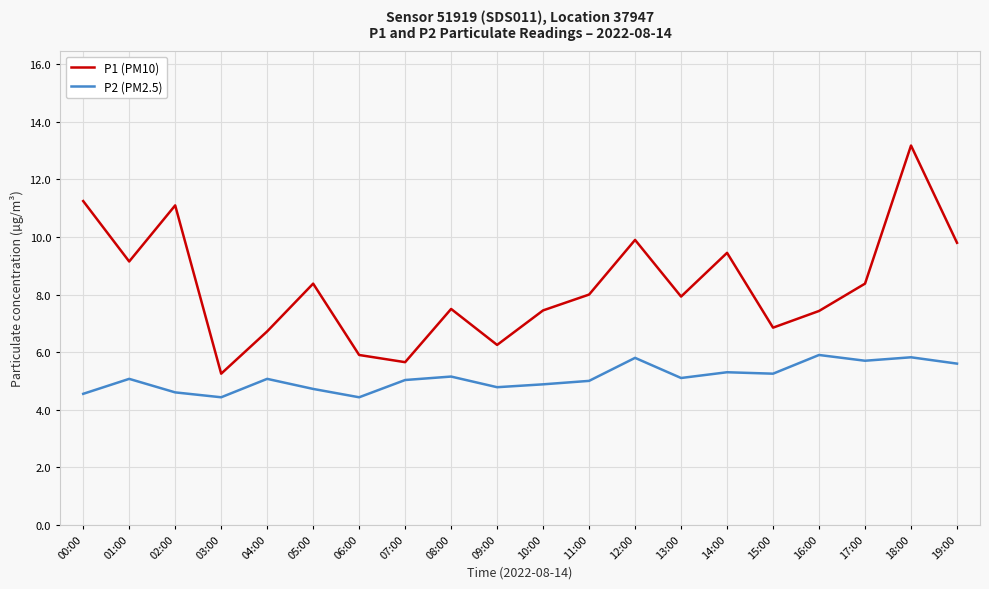

What is the sum of all P1 (PM10) values?

165.5